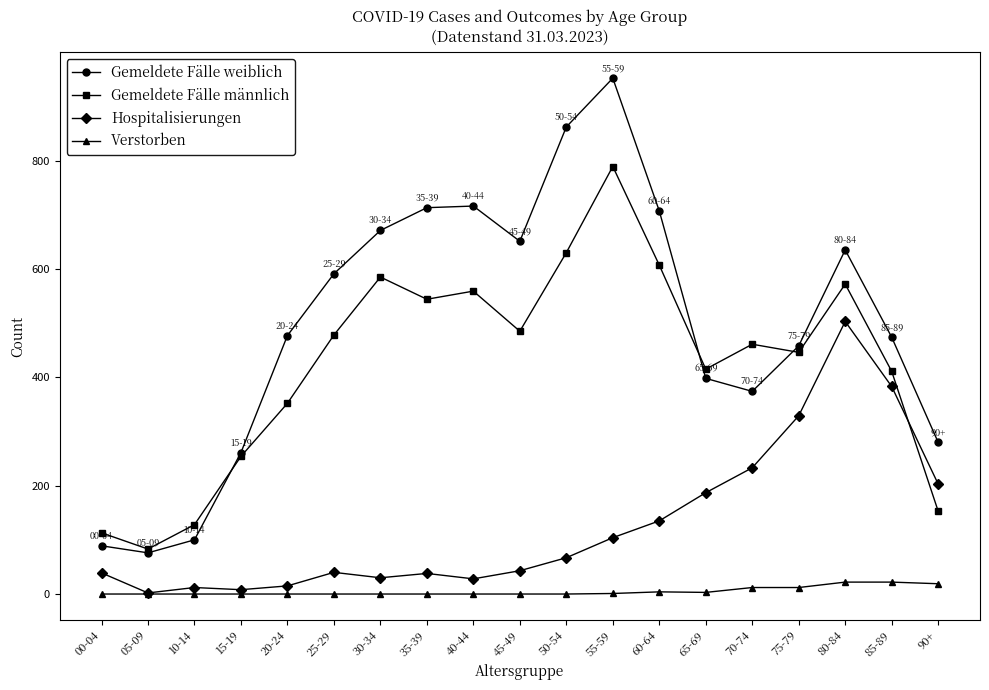

How many series are shown in this chart?

4